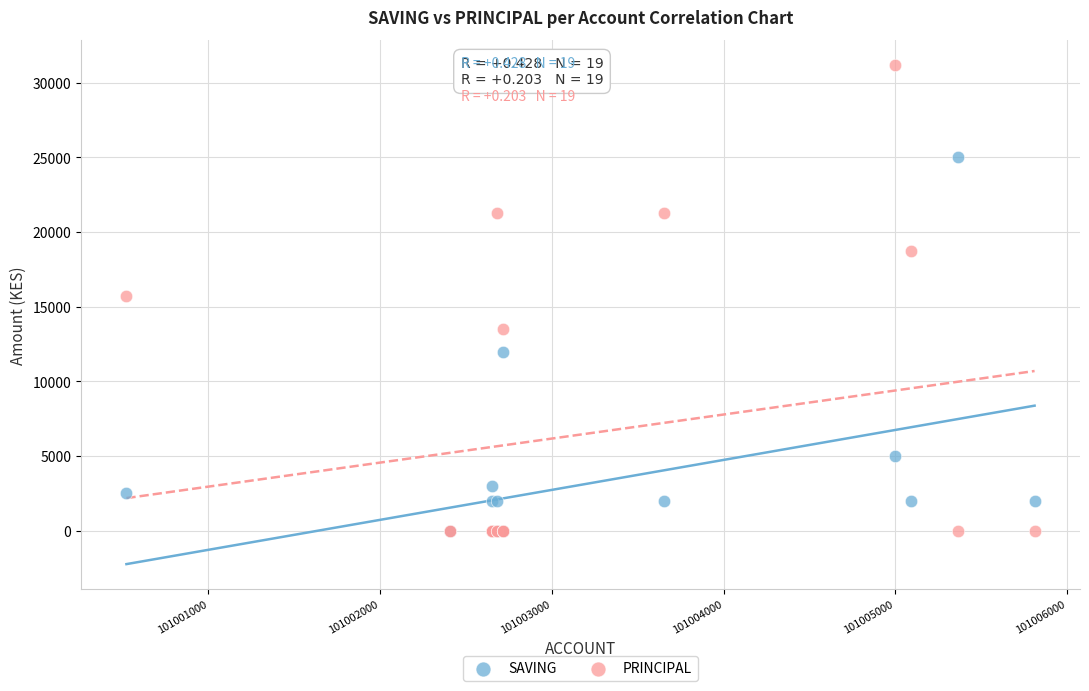

Which series reaches the maximum Y coordinate?

PRINCIPAL